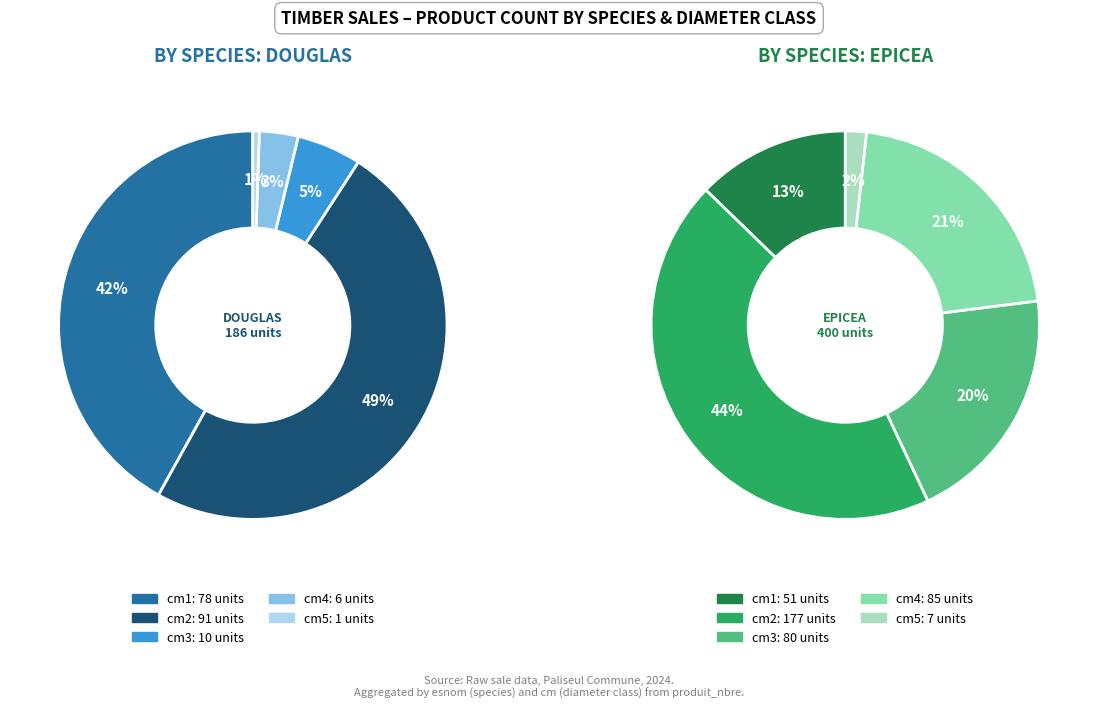

Is there a majority slice in this chart?

No